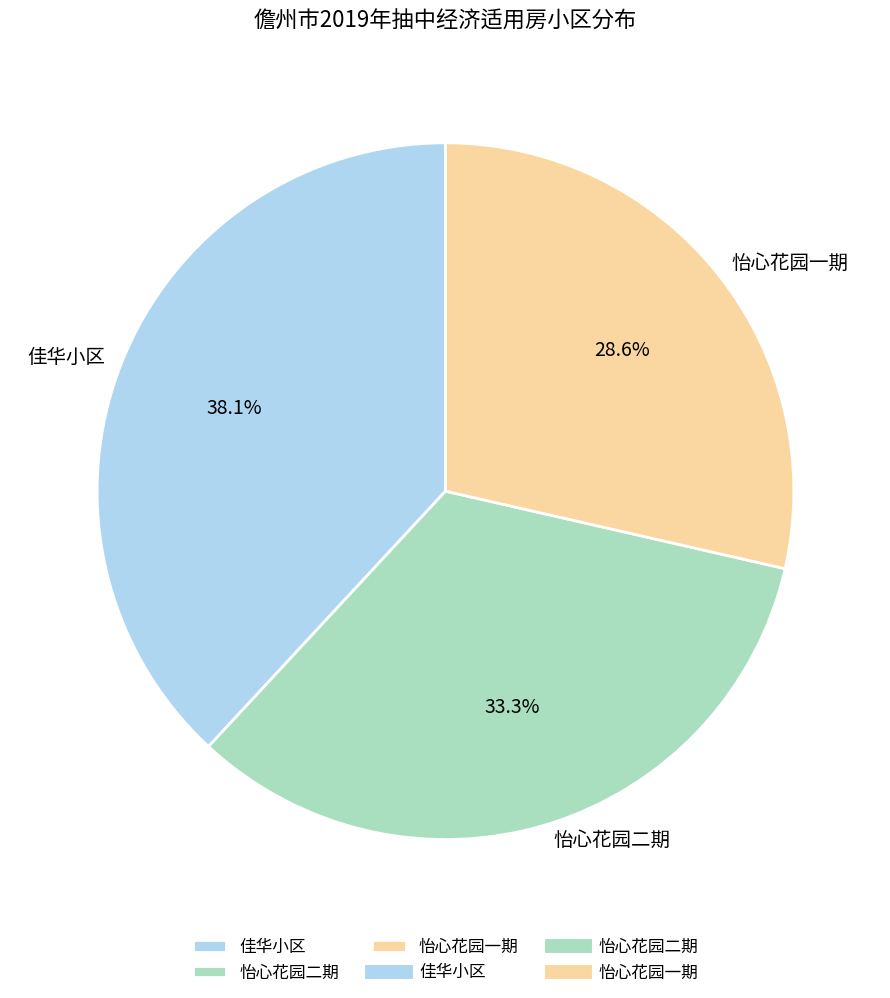

To the nearest percent, what portion does 怡心花园一期 represent?

29%